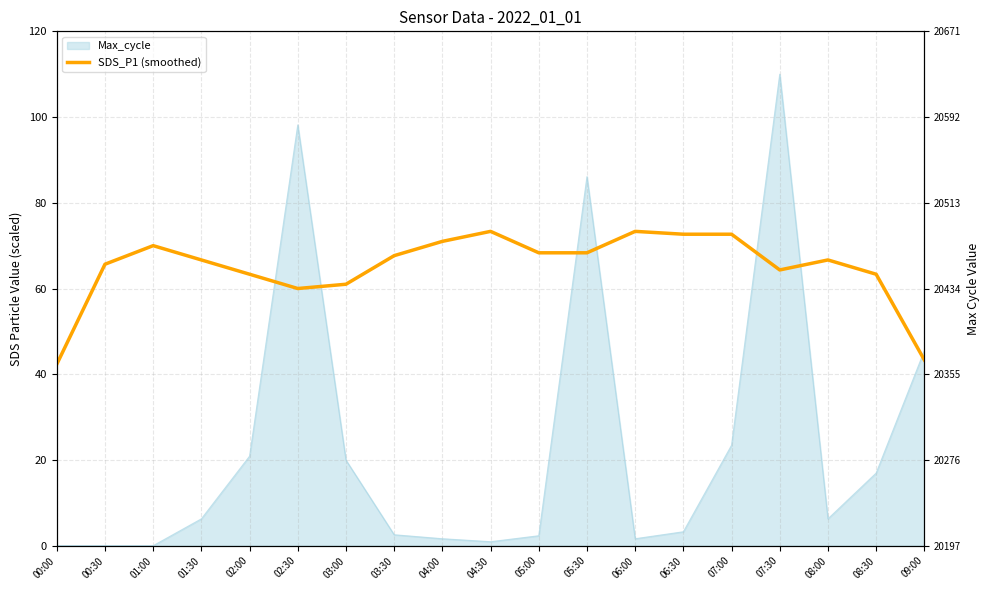

What is the change in value from 02:00 to 04:30?

+10.0